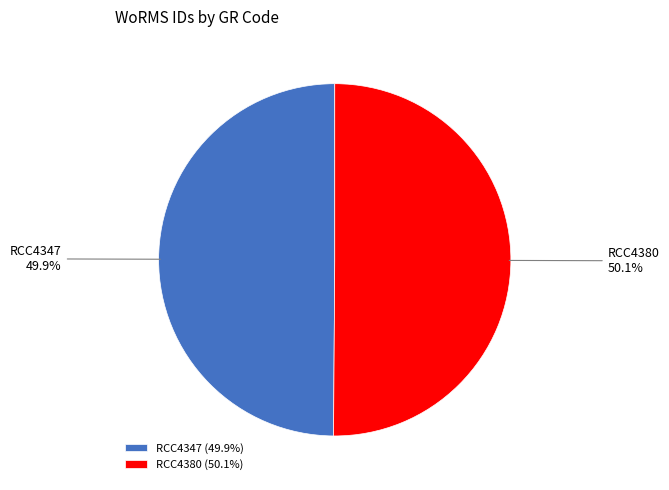

Count the number of slices in the pie.

2